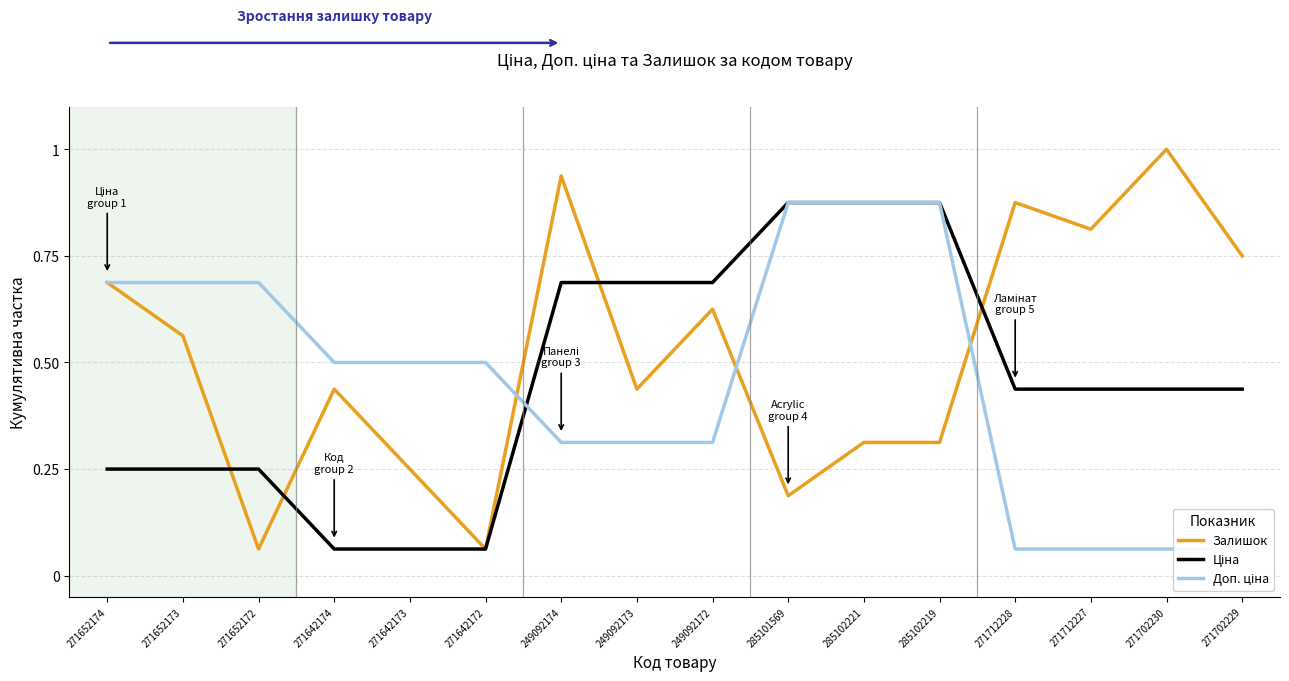

At which category does Залишок reach its first local valley?

271652172